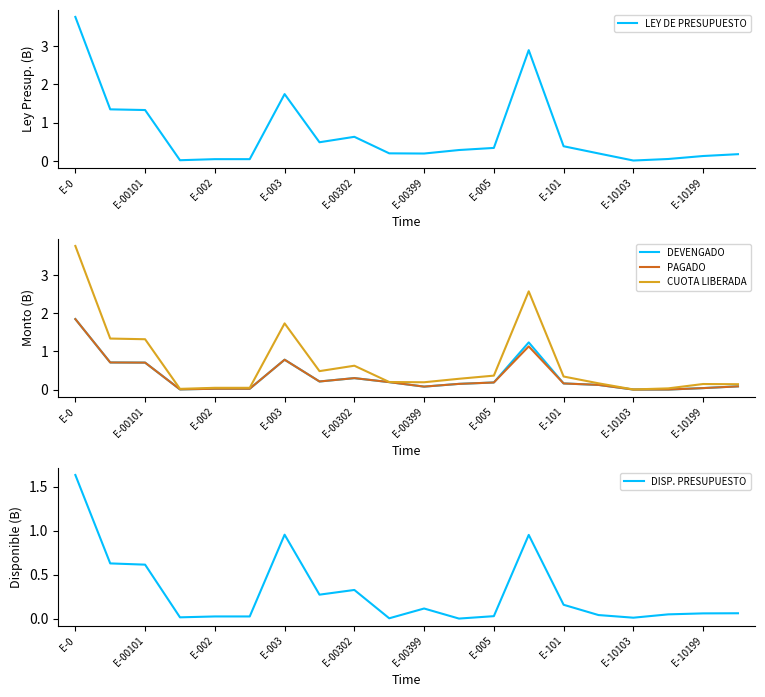

Reading right to left, what are all the values shown in this chart?

LEY DE PRESUPUESTO: 0.2	0.1	0.0	0.0	0.2	0.4	2.9	0.3	0.3	0.2	0.2	0.6	0.5	1.7	0.0	0.0	0.0	1.3	1.3	3.8
DEVENGADO: 0.1	0.0	0.0	0.0	0.1	0.2	1.2	0.2	0.1	0.1	0.2	0.3	0.2	0.8	0.0	0.0	0.0	0.7	0.7	1.8
PAGADO: 0.1	0.0	0.0	0.0	0.1	0.2	1.1	0.2	0.1	0.1	0.2	0.3	0.2	0.8	0.0	0.0	0.0	0.7	0.7	1.8
CUOTA LIBERADA: 0.1	0.1	0.0	0.0	0.2	0.3	2.6	0.4	0.3	0.2	0.2	0.6	0.5	1.7	0.0	0.0	0.0	1.3	1.3	3.8
DISP. PRESUPUESTO: 0.1	0.1	0.0	0.0	0.0	0.2	1.0	0.0	0.0	0.1	0.0	0.3	0.3	1.0	0.0	0.0	0.0	0.6	0.6	1.6